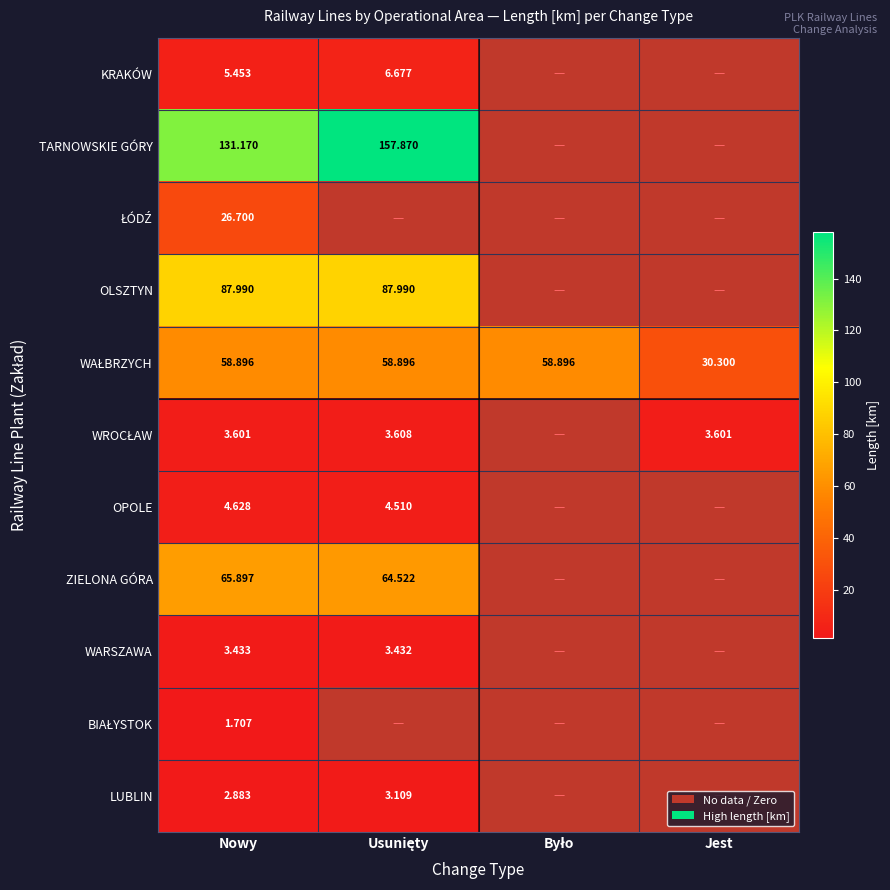

List the series in order of their peak value, lowest first.

BIAŁYSTOK, LUBLIN, WARSZAWA, WROCŁAW, OPOLE, KRAKÓW, ŁÓDŹ, WAŁBRZYCH, ZIELONA GÓRA, OLSZTYN, TARNOWSKIE GÓRY